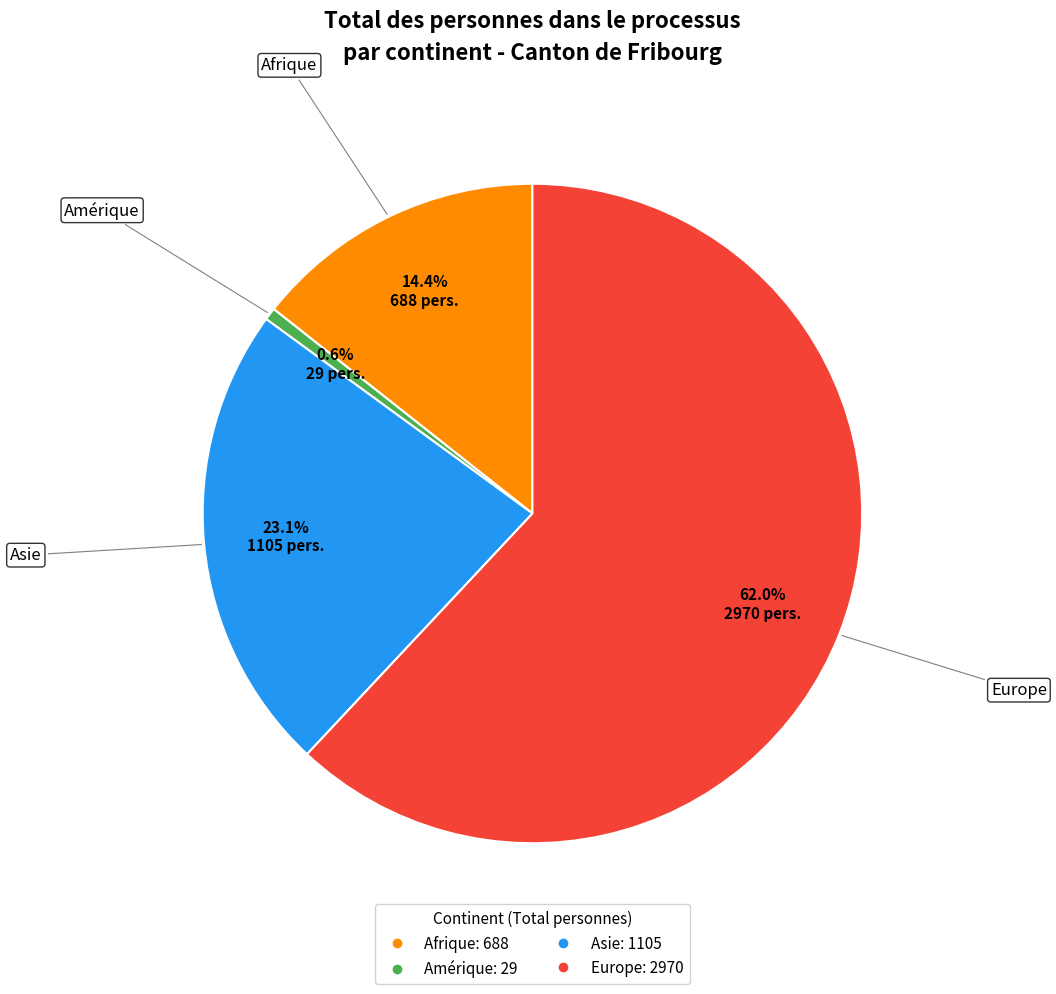

Is there any slice that represents more than half of the pie?

Yes